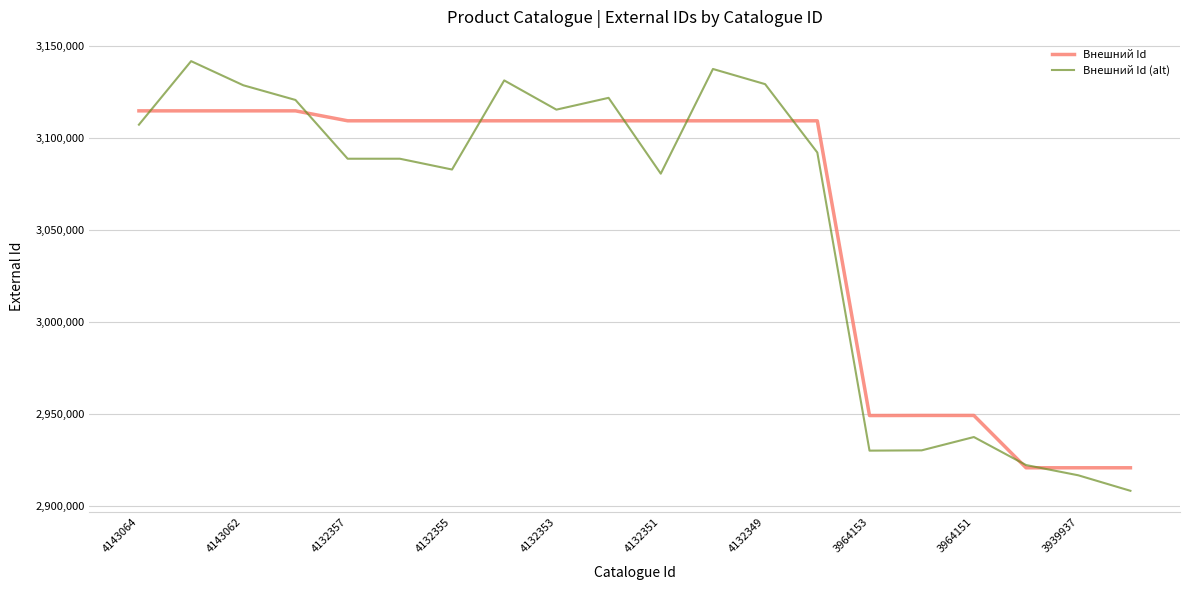

After their last crossing, which series has the higher values: Внешний Id or Внешний Id (alt)?

Внешний Id